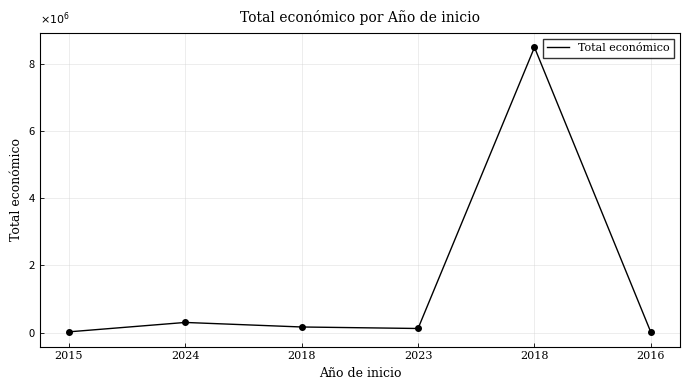

What is the difference between the second highest and minimum values?

0.3